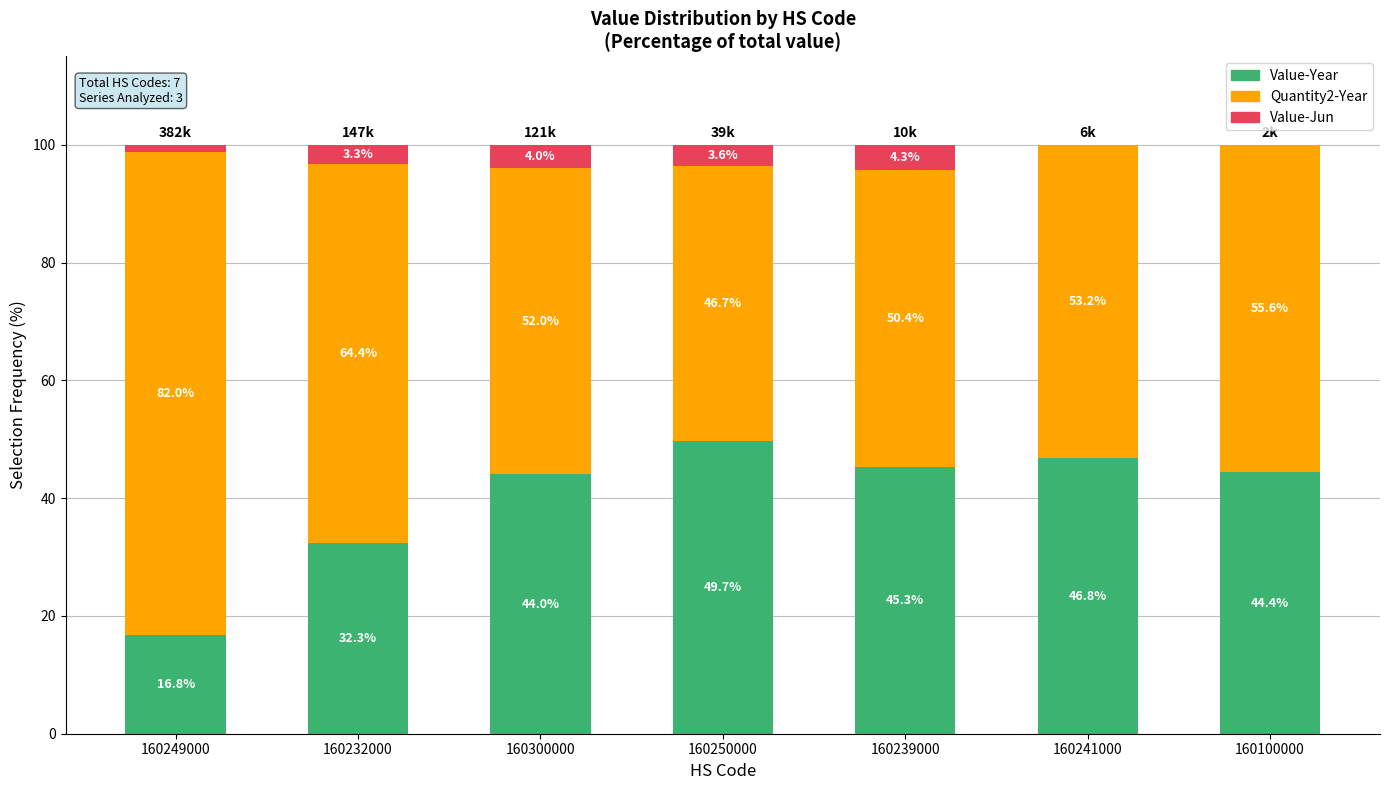

Are the bars horizontal?

No